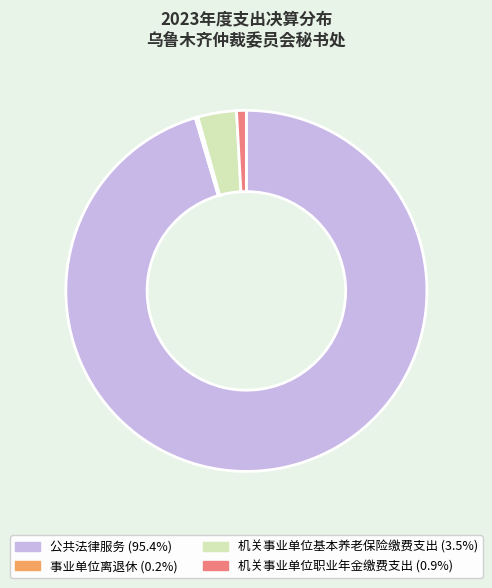

Approximately how many times larger is the value at 公共法律服务 compared to 机关事业单位职业年金缴费支出?

109.5